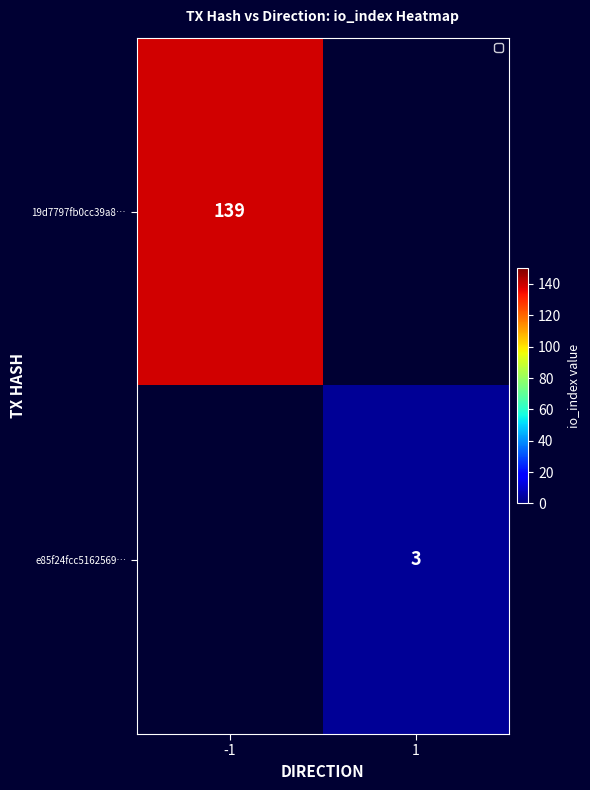

The 19d7797fb0cc39a8… series shows 199 at -1. True or false?

False